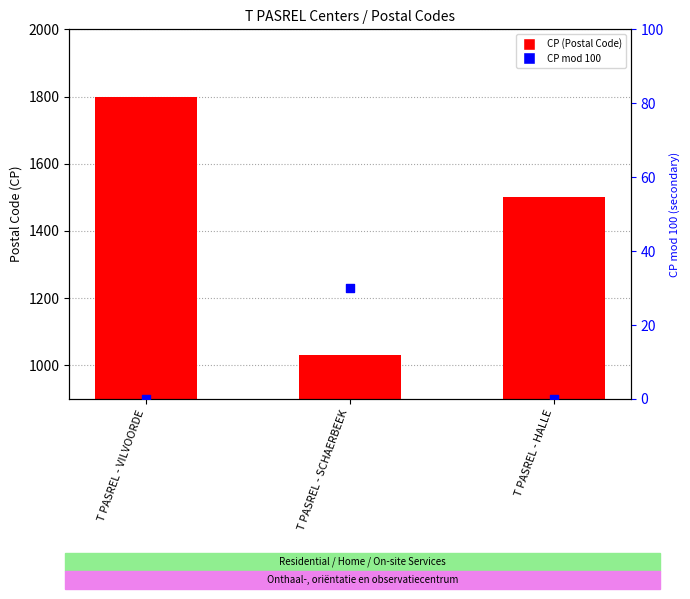

Which series has the largest total across all categories?

CP (Postal Code)